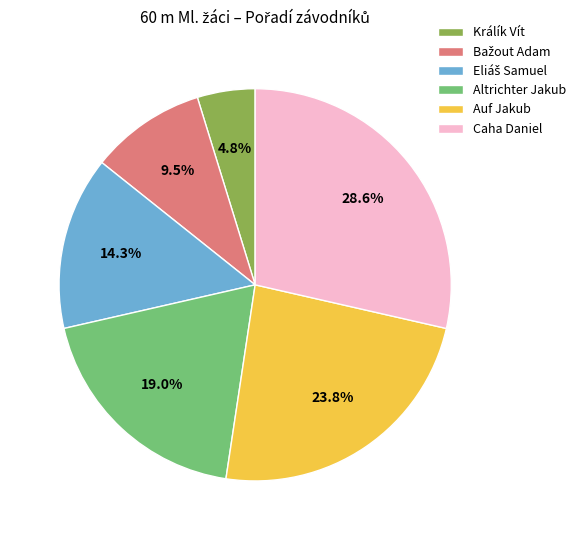

What is the largest slice in the pie chart?

Caha Daniel